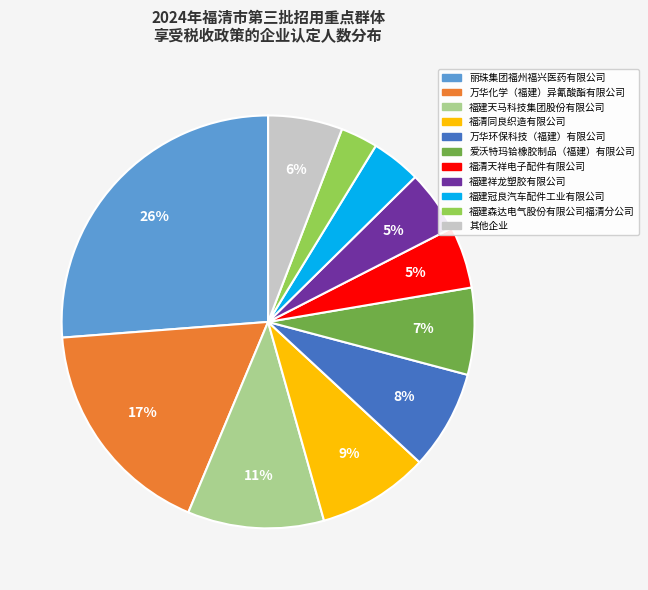

To the nearest percent, what is the difference between the largest and smallest slice percentages?

23%